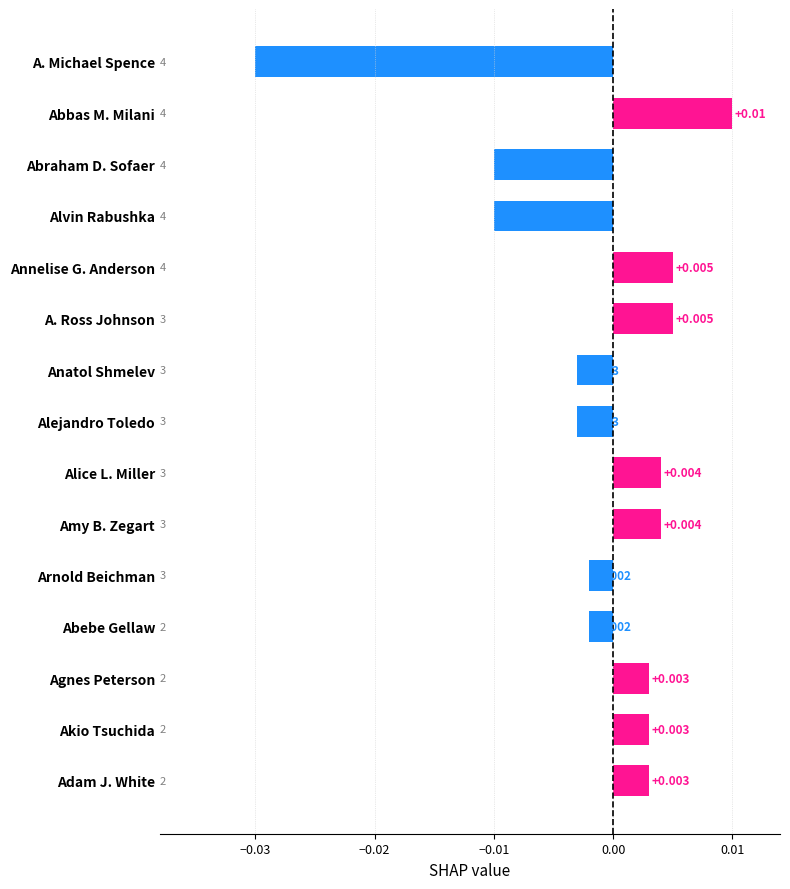

Which label corresponds to the smallest value in the chart?

A. Michael Spence